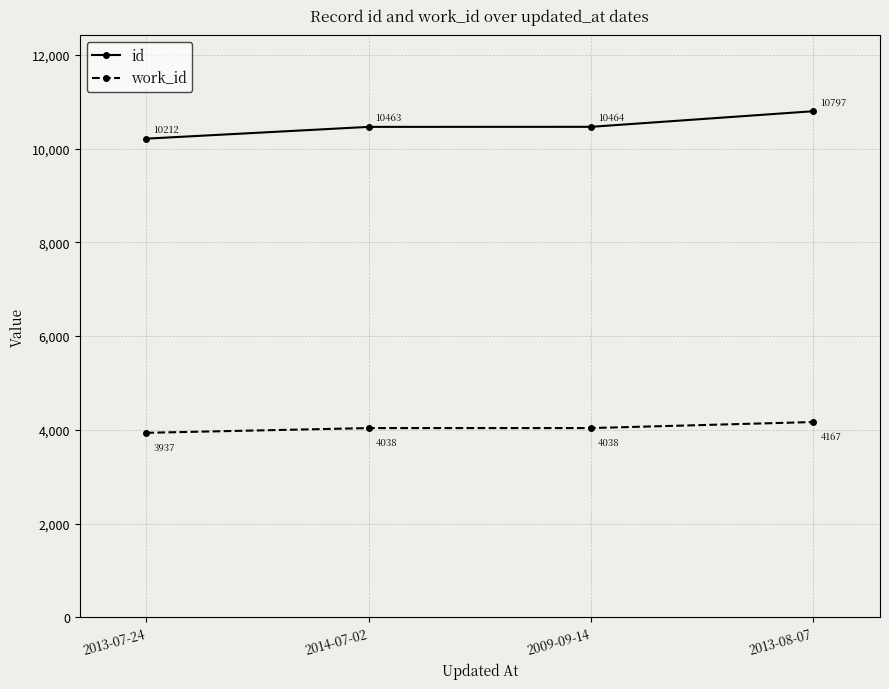

What is the difference between the maximum and minimum values in the work_id series?

230